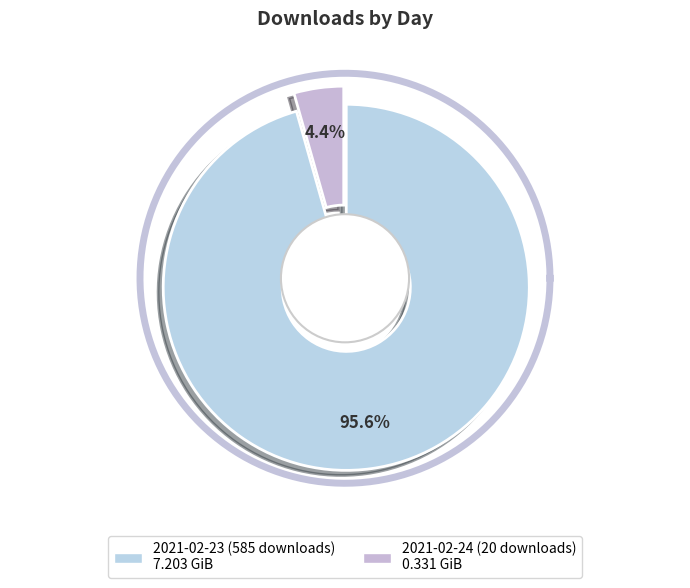

To the nearest percent, what is the average slice percentage?

50%